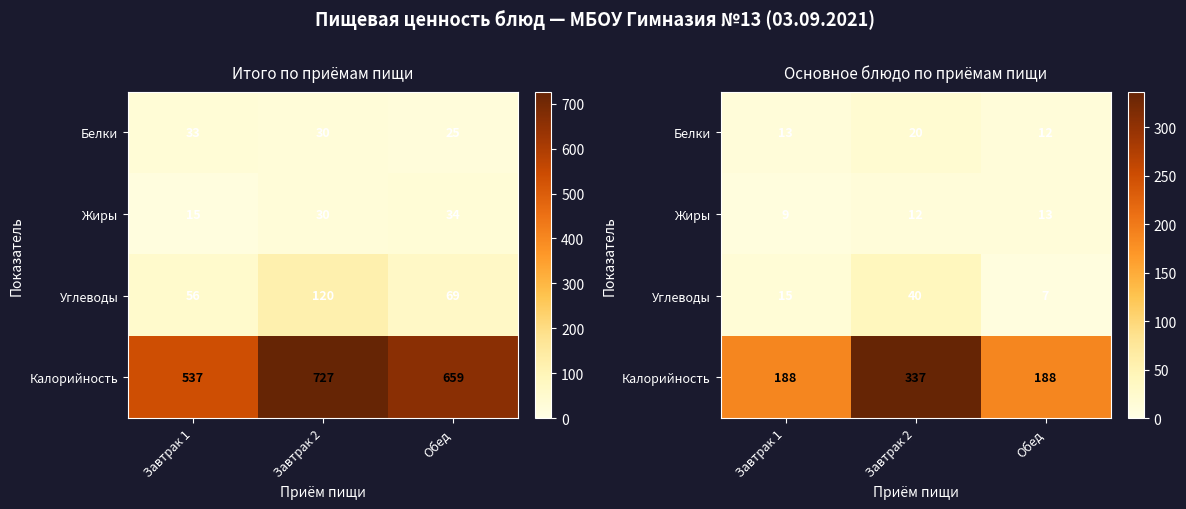

True or false: Калорийность has a value of 188 at Завтрак 1.

True